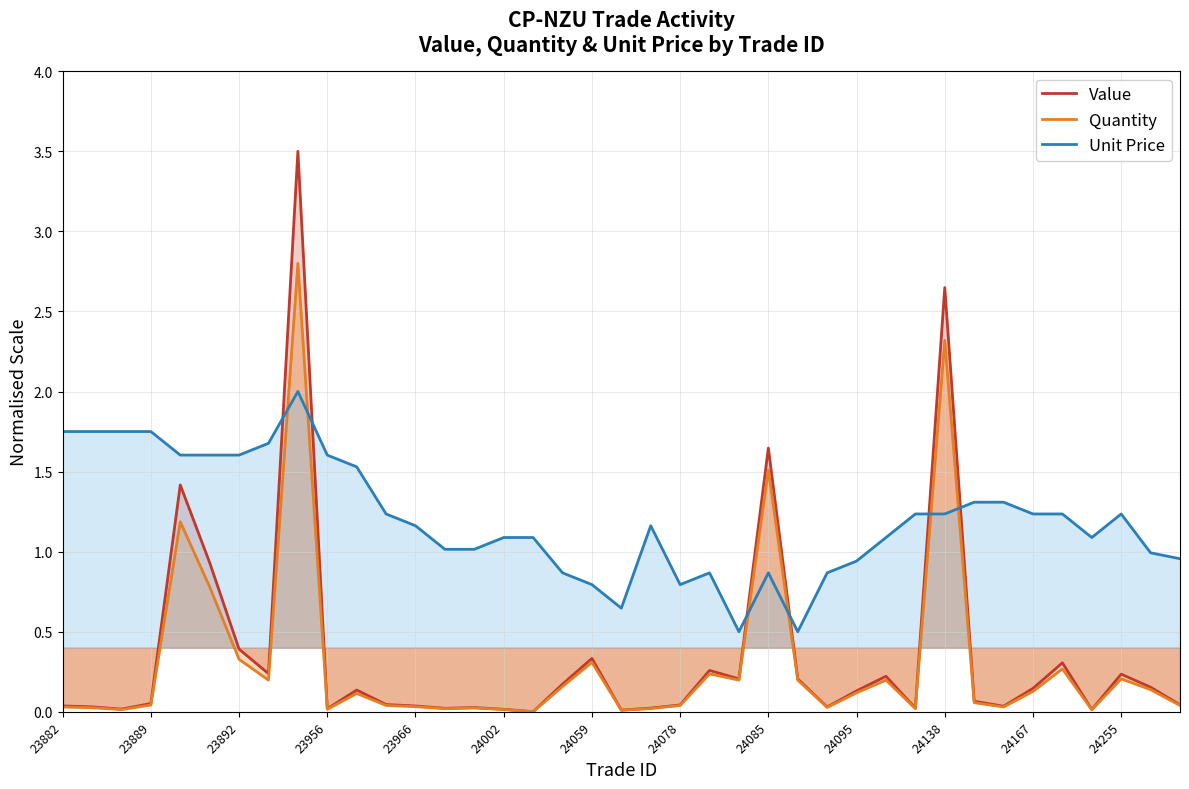

True or false: Value and Quantity intersect in this chart.

False